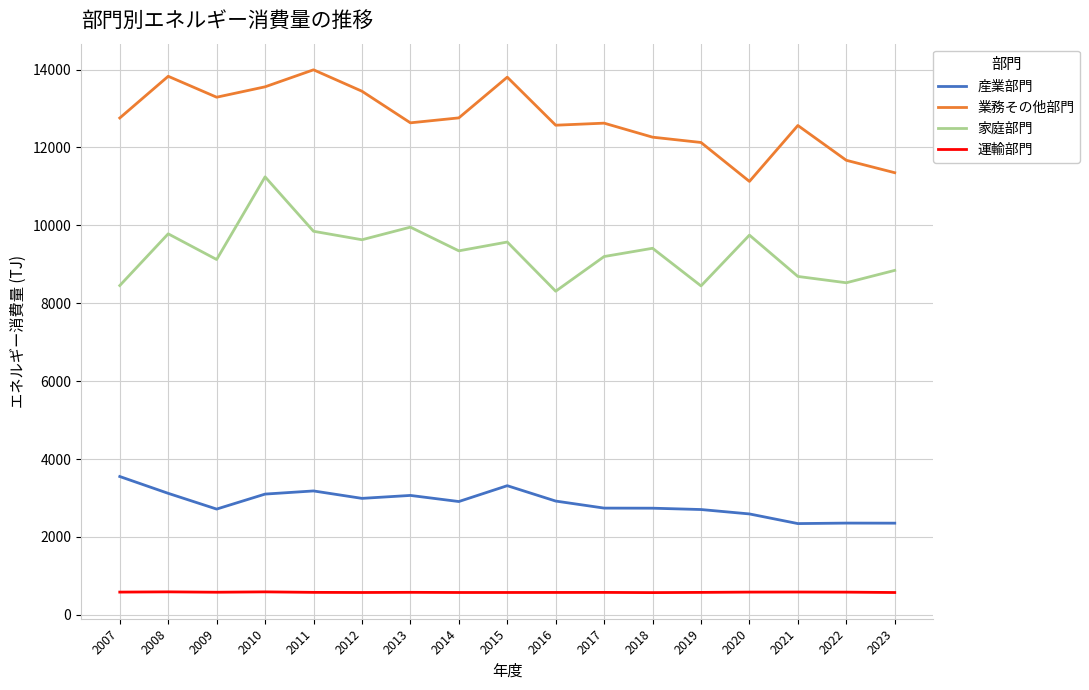

How many lines are shown in the chart?

4